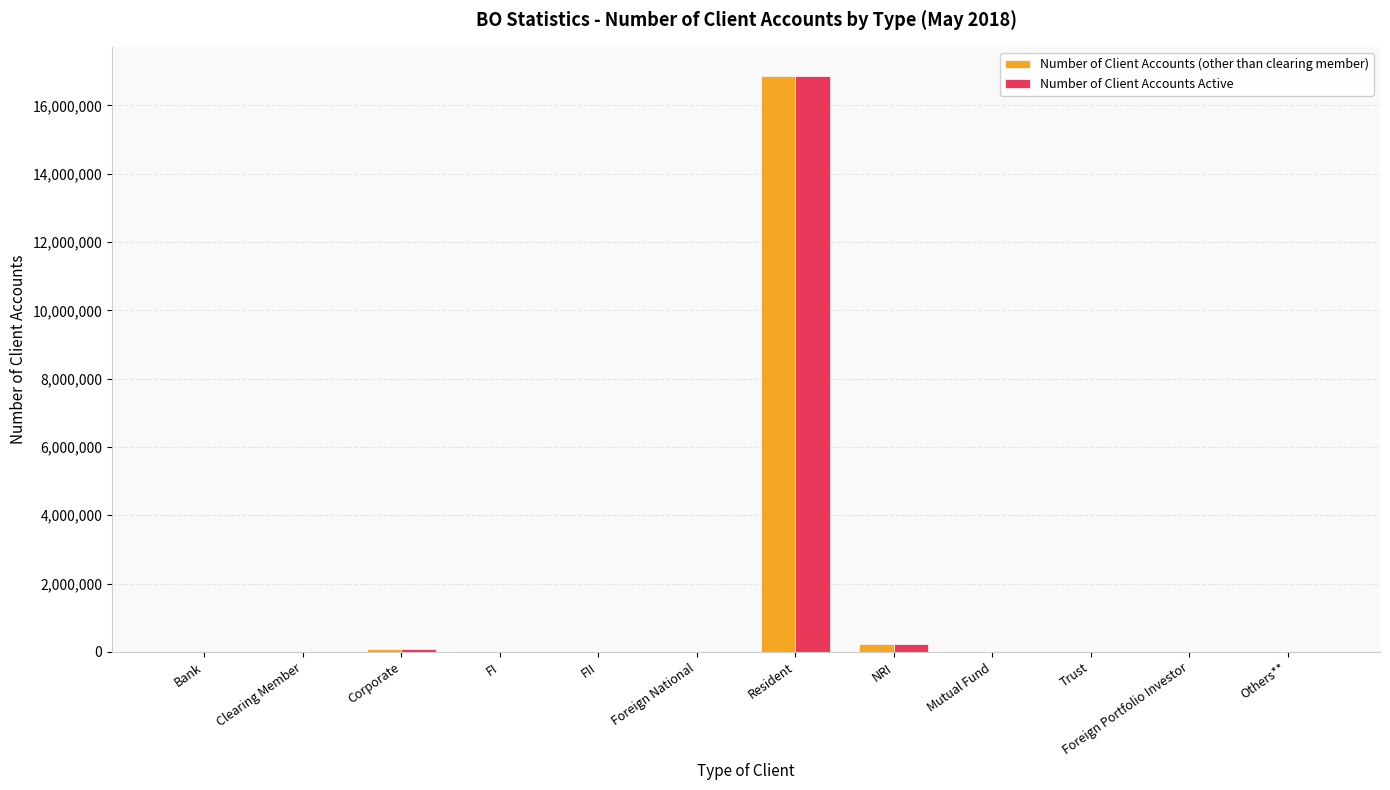

True or false: Number of Client Accounts (other than clearing member) has a value of 2776 at Foreign National.

True